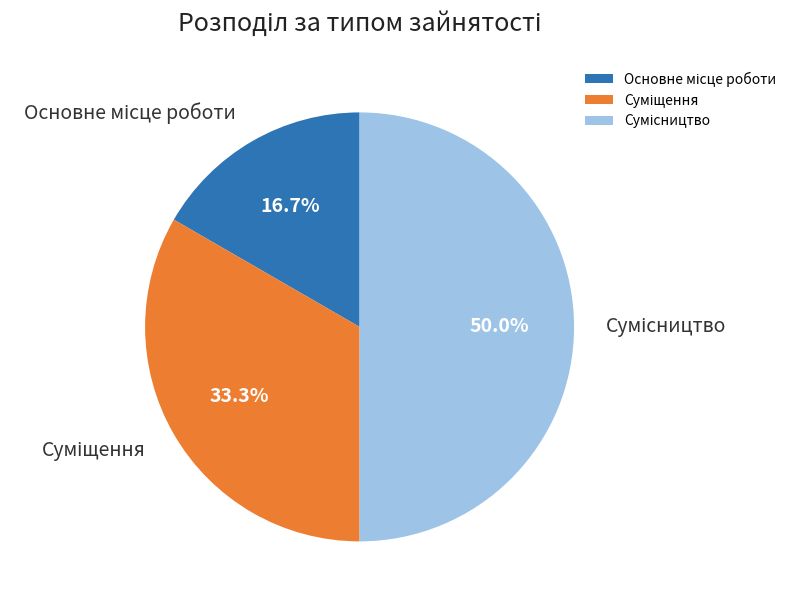

Which slice is the smallest?

Основне місце роботи